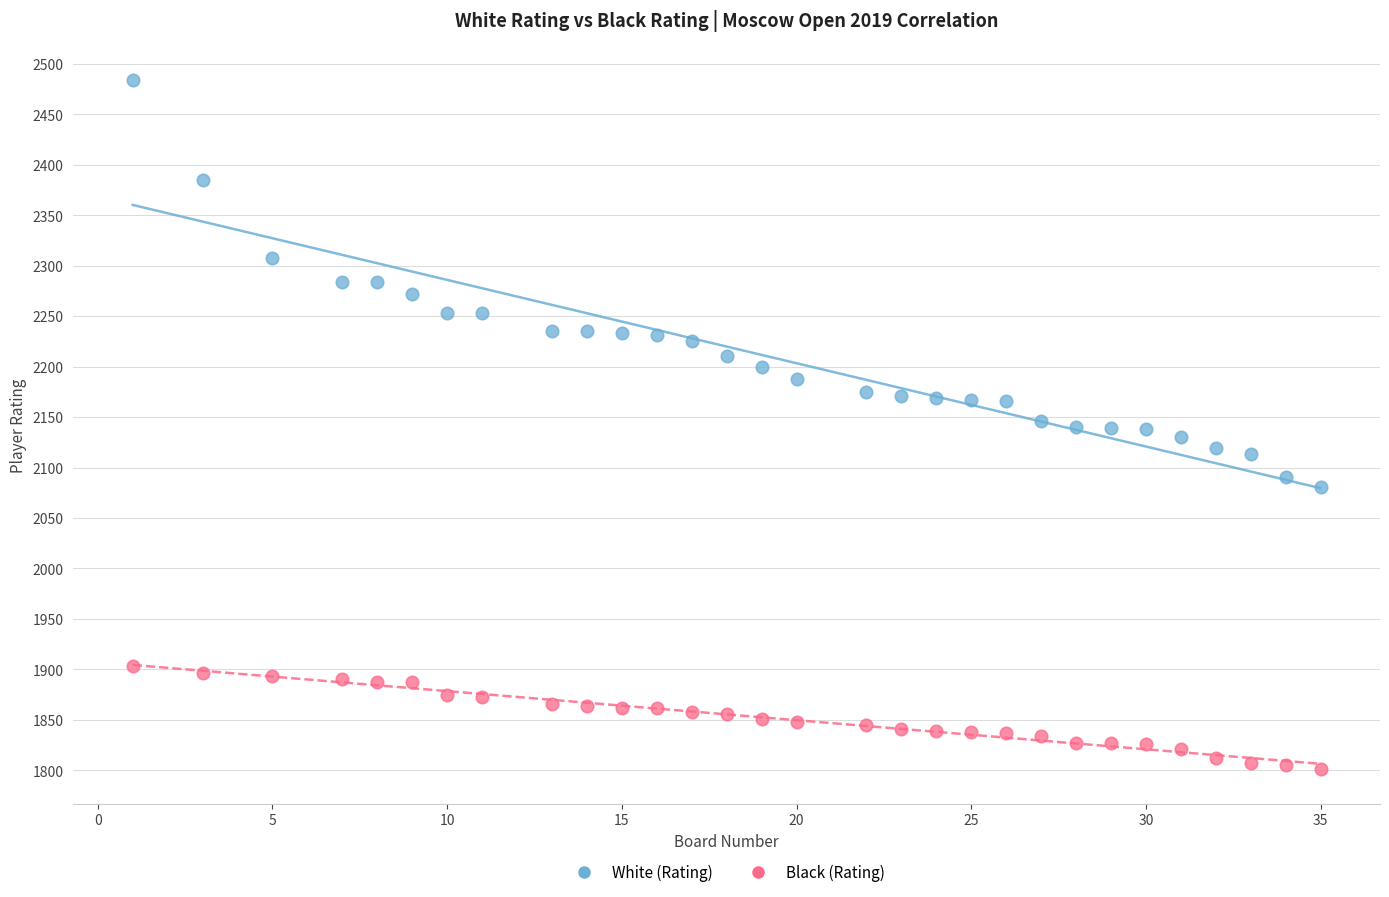

Across all data points, what is the range of Y values (max minus min)?

683